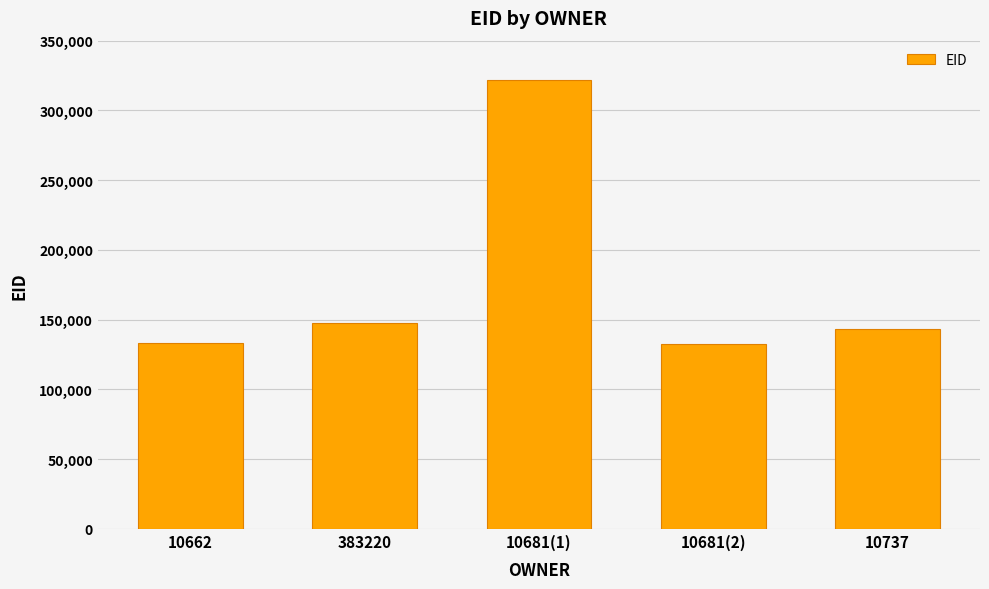

What is the difference between the second highest and second lowest values?

14818